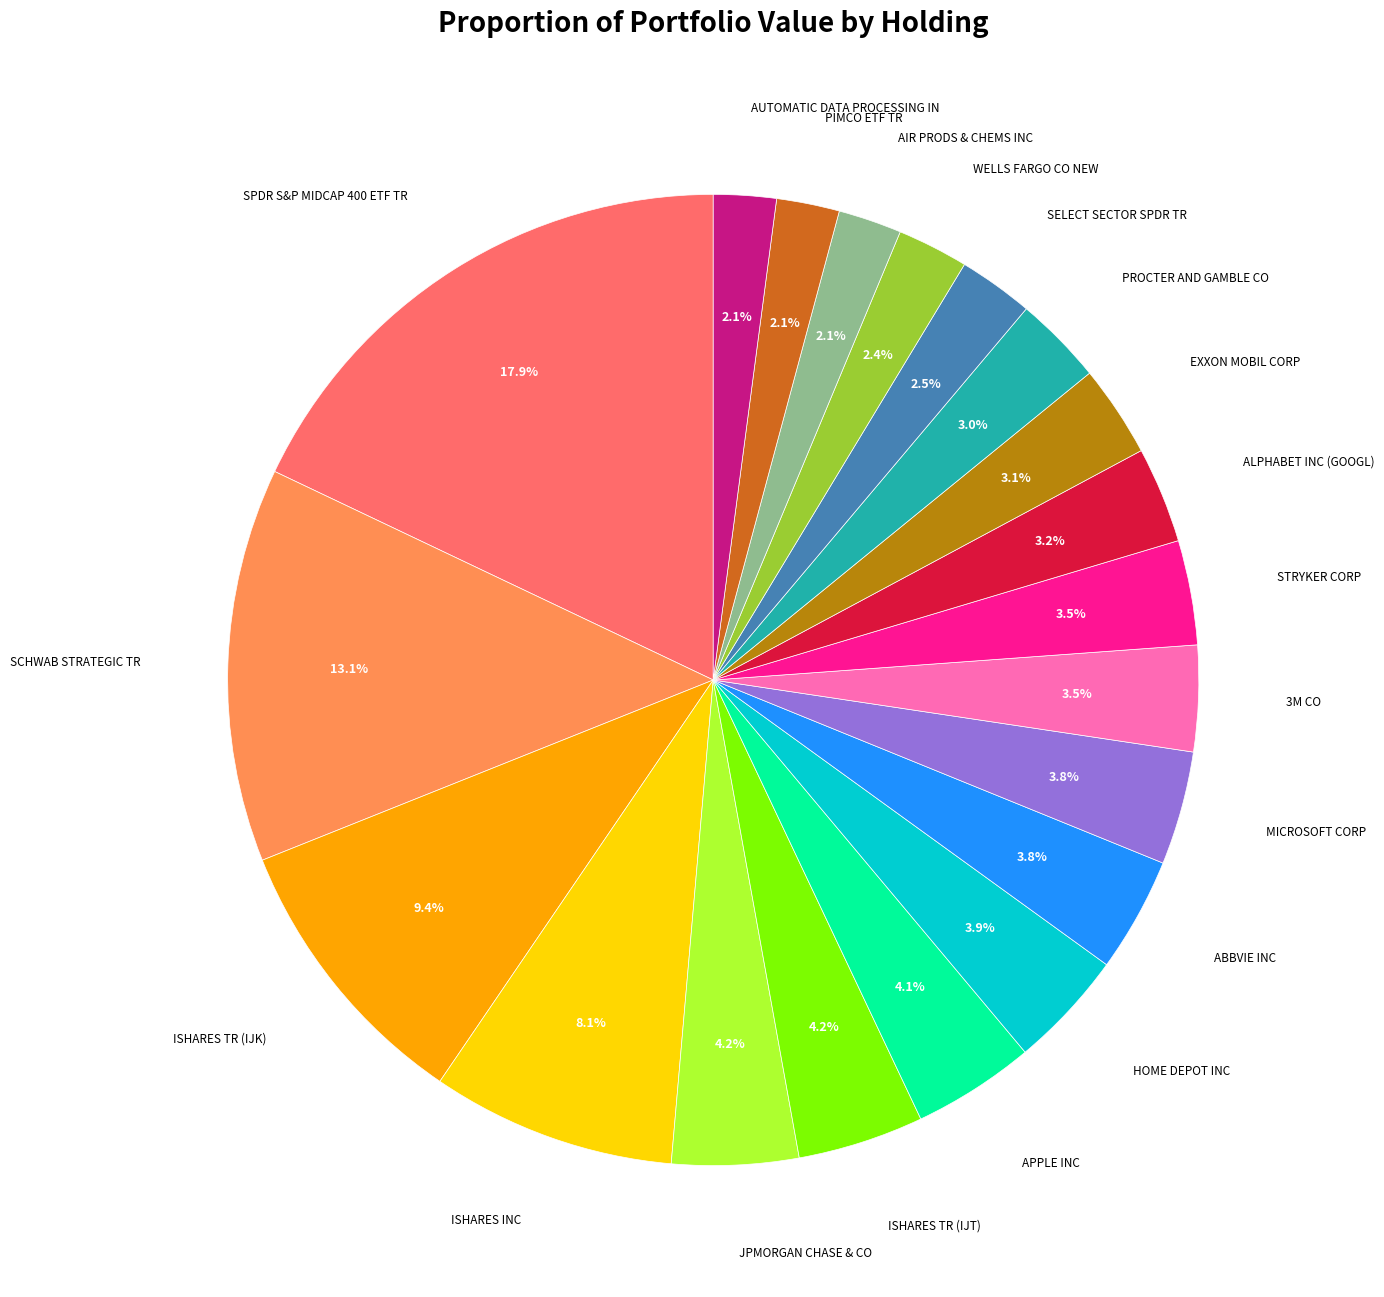

Count the number of slices in the pie.

20